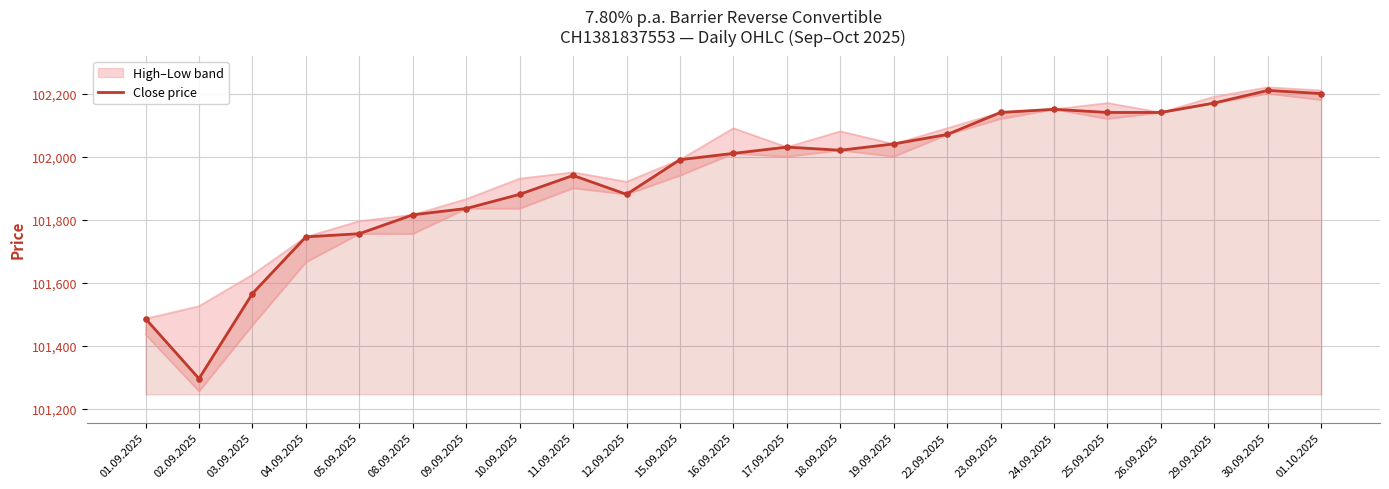

Which has a higher value, 16.09.2025 or 19.09.2025?

19.09.2025